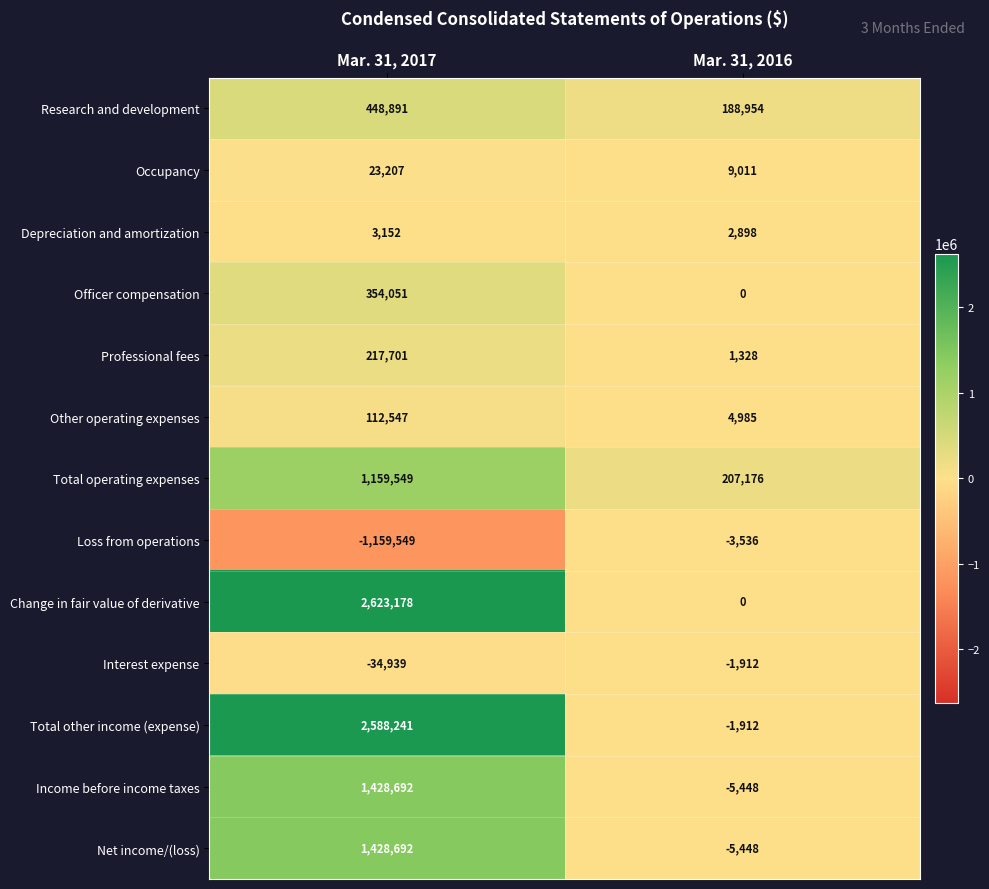

What is the difference between the maximum and minimum values in the Change in fair value of derivative series?

2623178